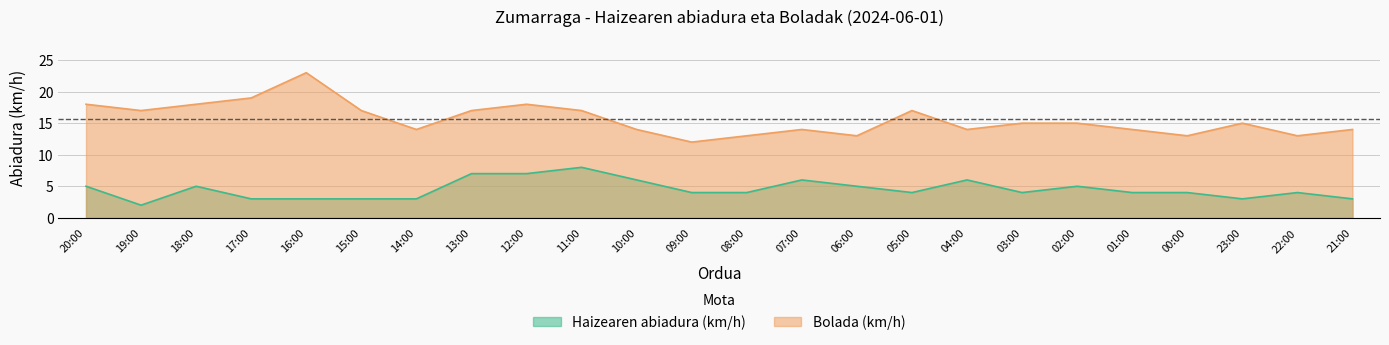

Between 11:00 and 10:00, which series saw the biggest shift?

Bolada (km/h)